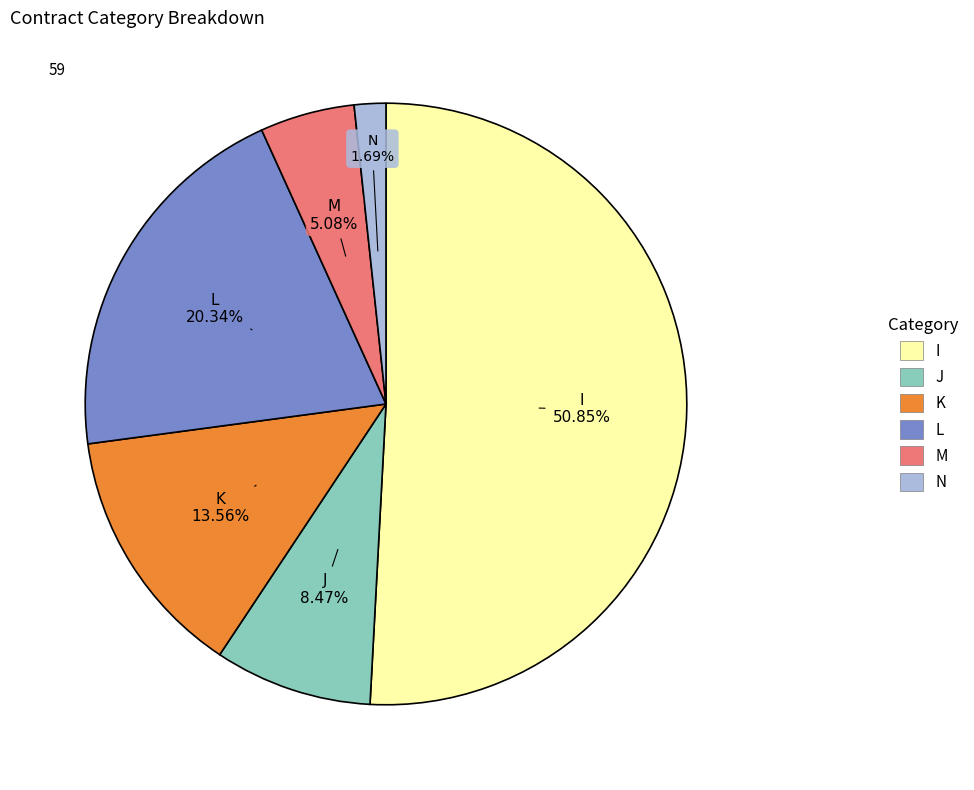

To the nearest percent, what percentage of the pie is N?

2%